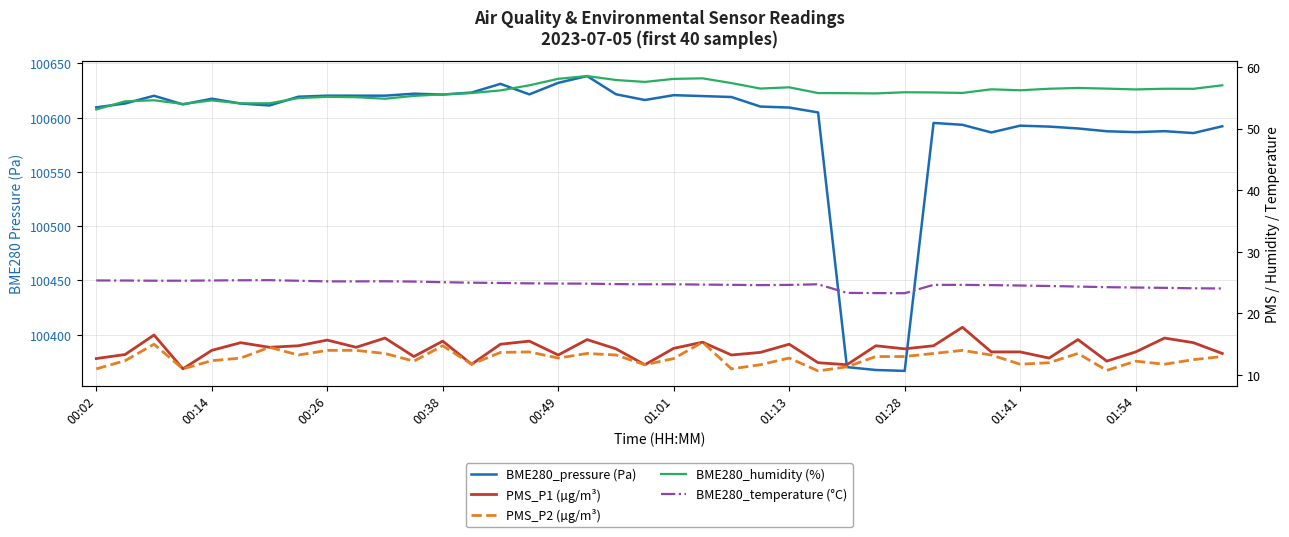

What is the difference between the second highest and second lowest values in the BME280_pressure (Pa) series?

264.6